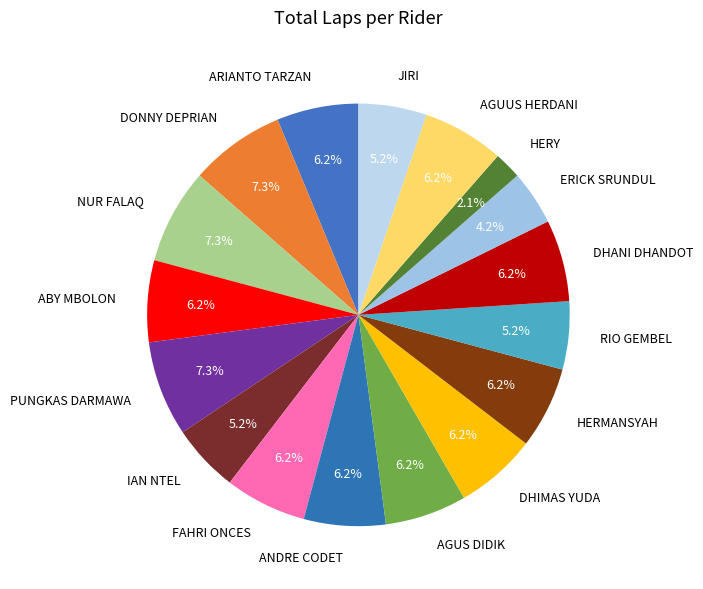

To the nearest percent, what is the difference between the JIRI and NUR FALAQ slice percentages?

2%